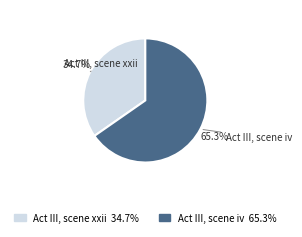

How many segments does this pie chart have?

2